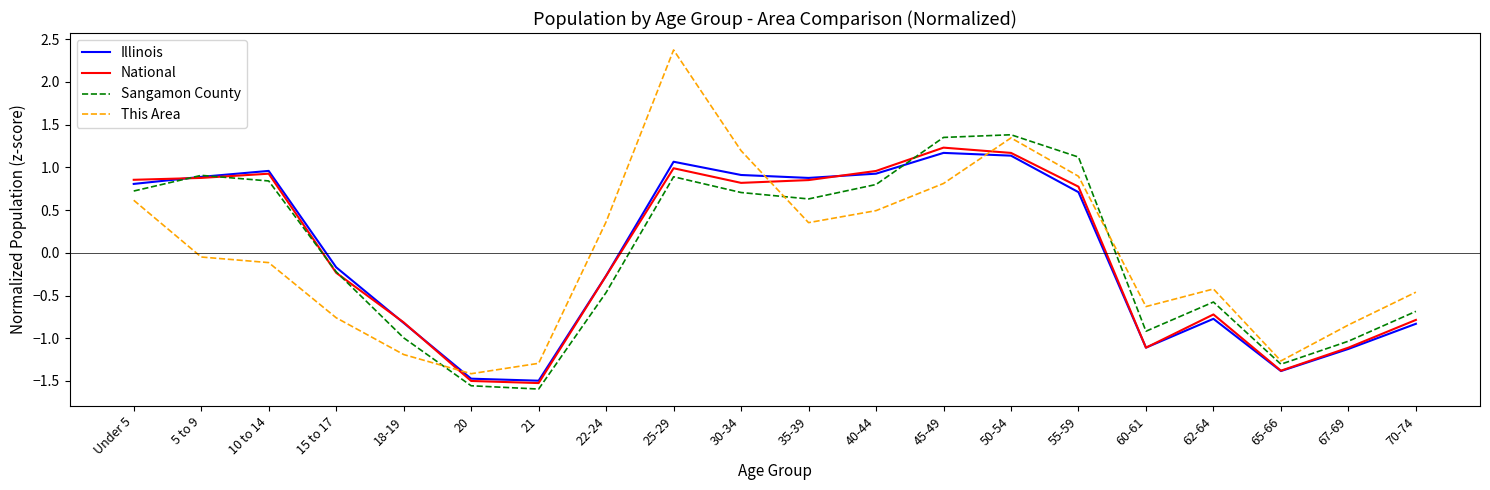

At which category does the chart reach its peak across all series?

25-29